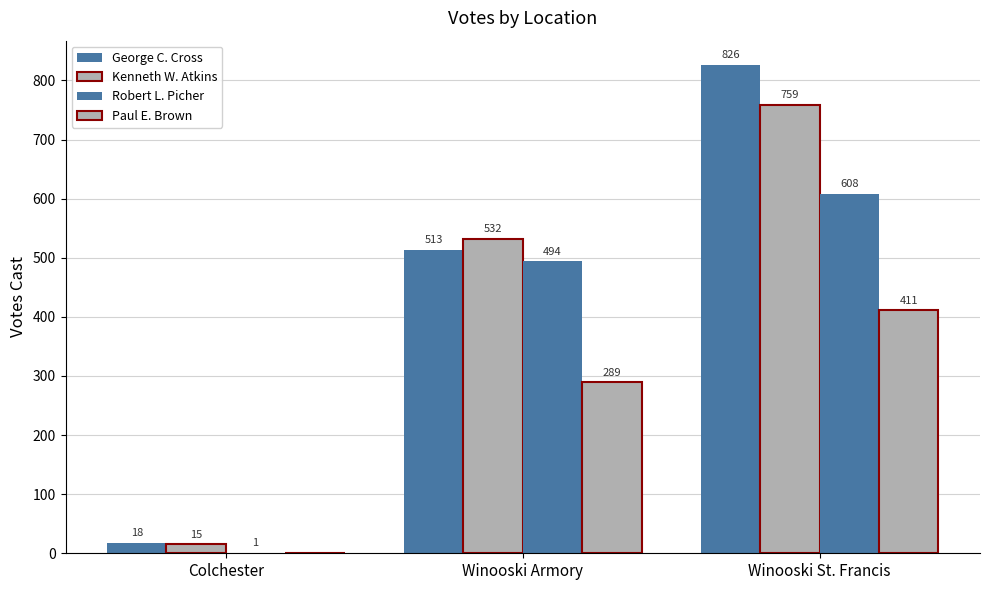

Are the bars grouped side by side (vs. stacked)?

Yes